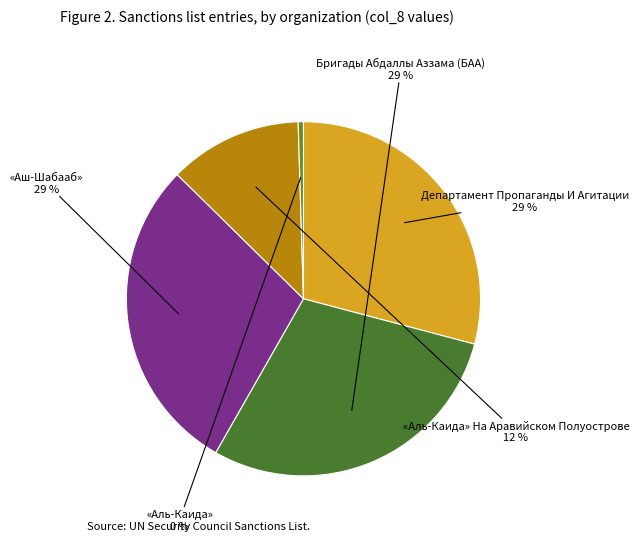

What percentage is the Департамент Пропаганды И Агитации slice, to the nearest percent?

29%